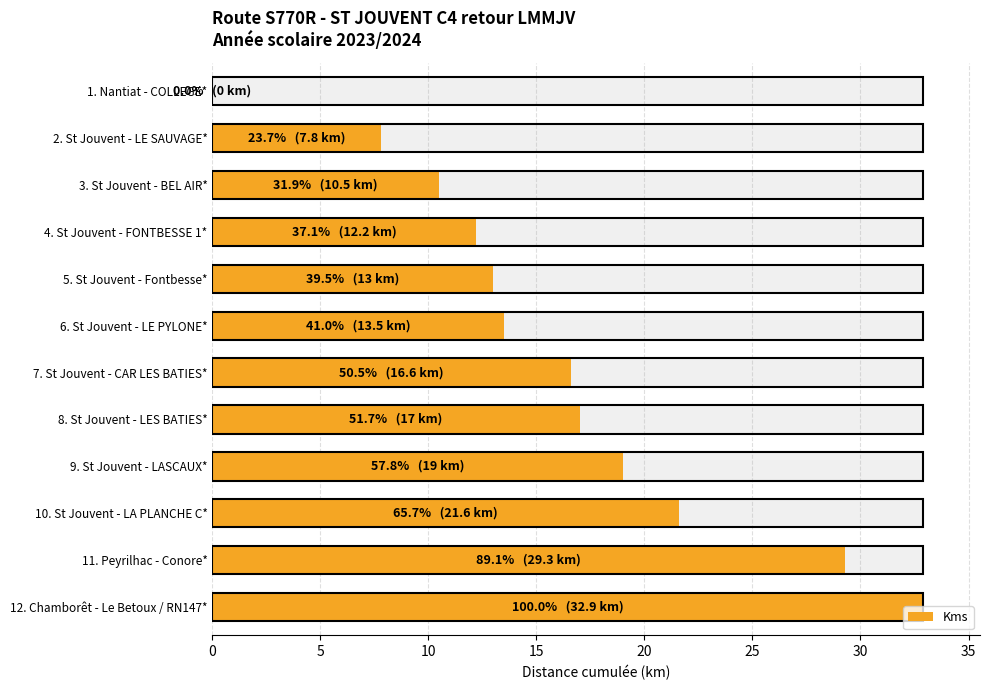

How many values are above zero?

11